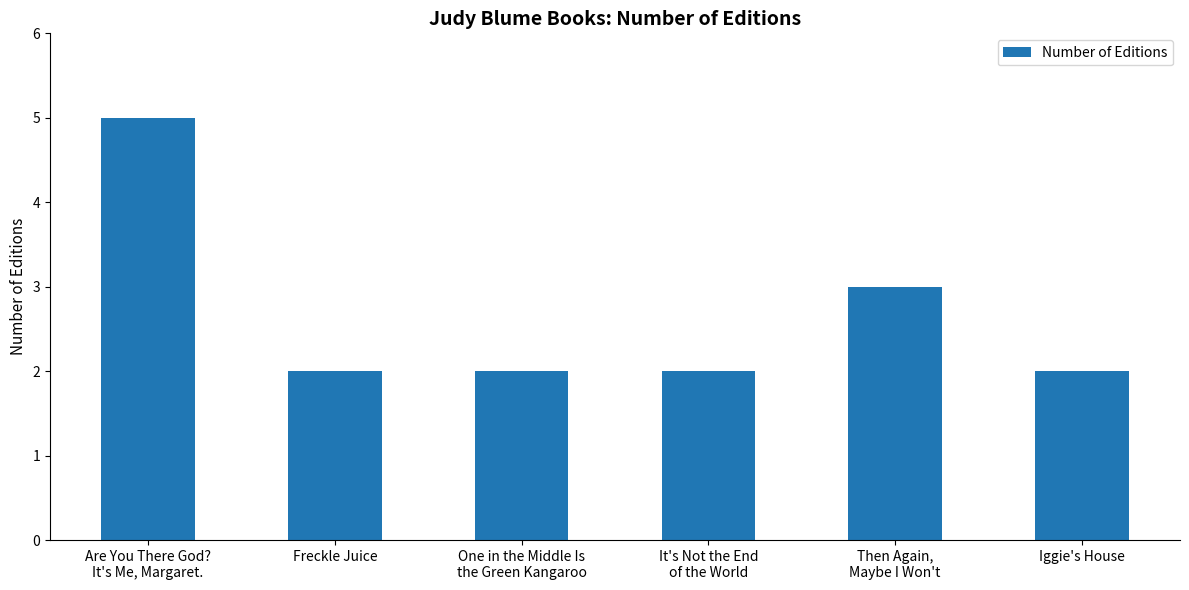

What is the value of the 5th bar from the left?

3